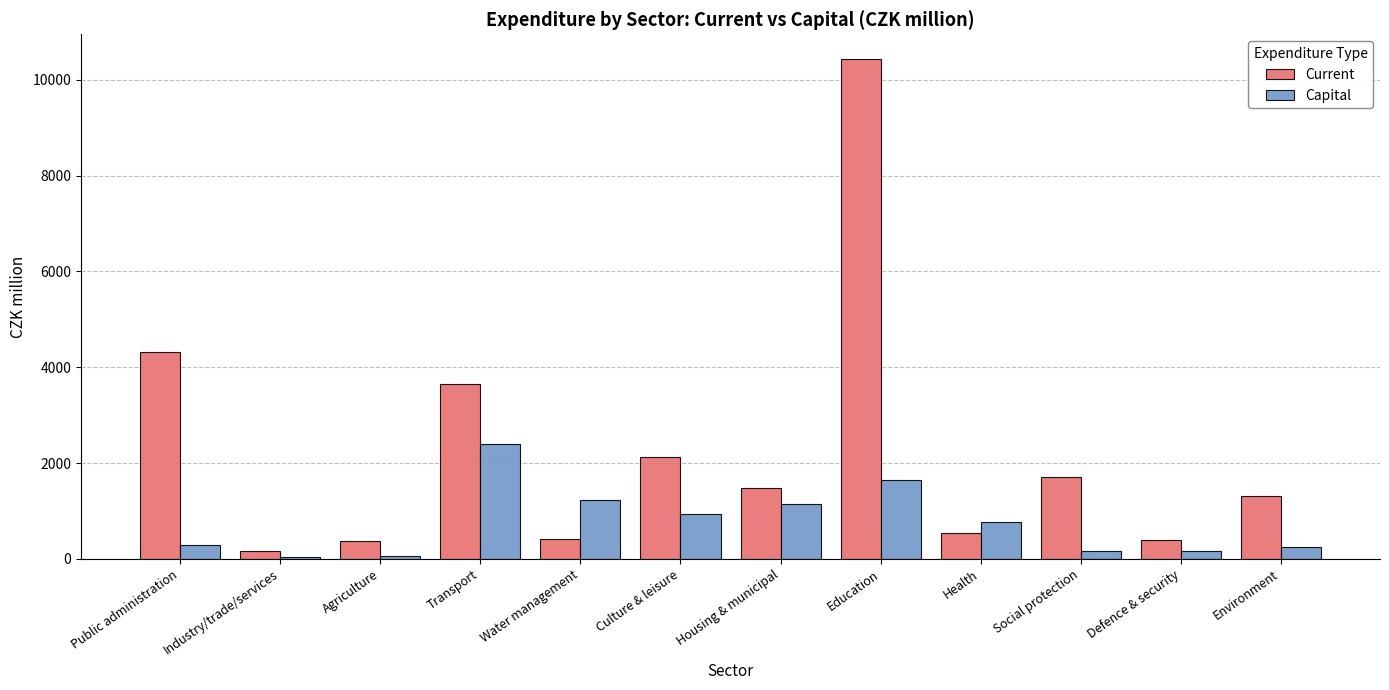

What is the total value across all series at Environment?

1571.4